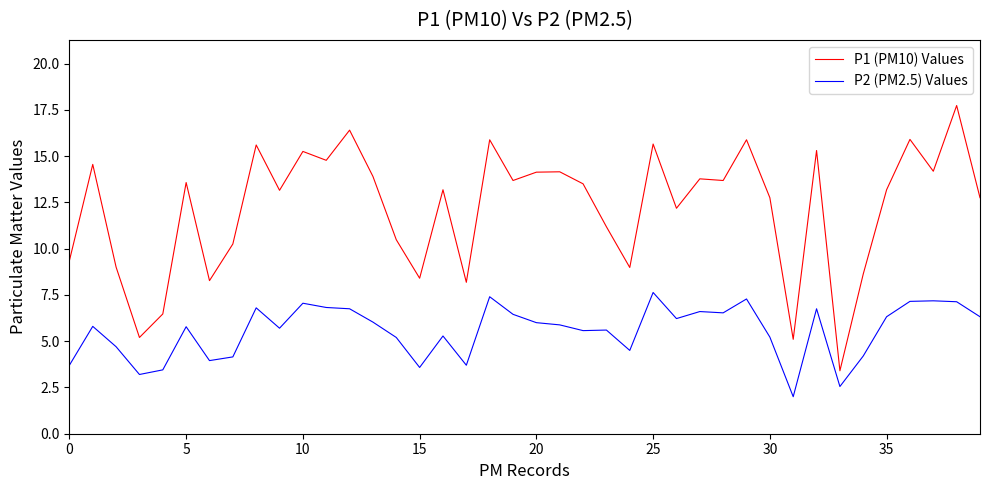

Which series has the widest spread of values?

P1 (PM10) Values